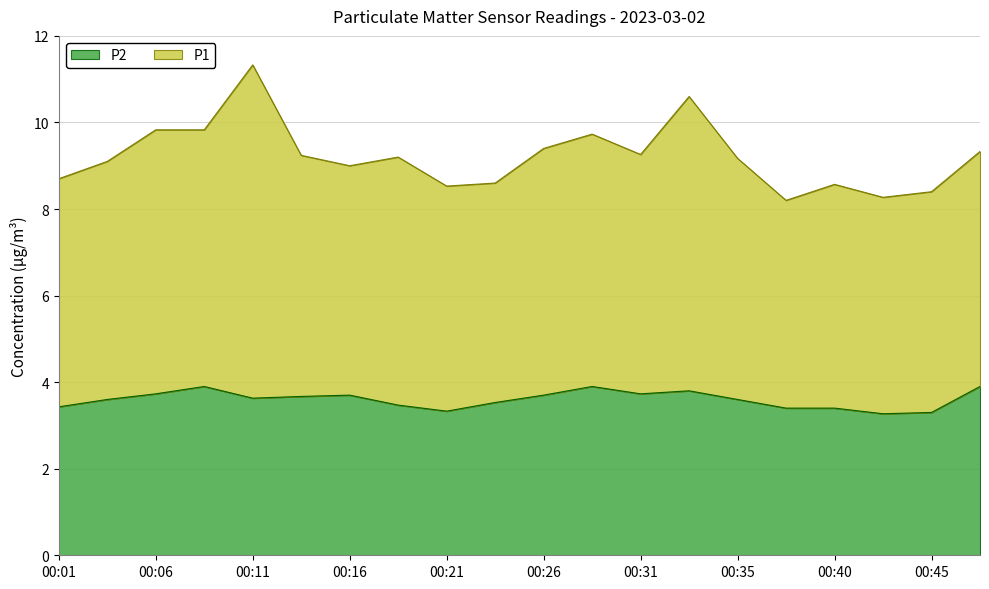

Rank the categories by value from lowest to highest.

00:43, 00:45, 00:21, 00:38, 00:40, 00:01, 00:18, 00:23, 00:04, 00:35, 00:11, 00:14, 00:16, 00:26, 00:06, 00:31, 00:33, 00:09, 00:28, 00:48